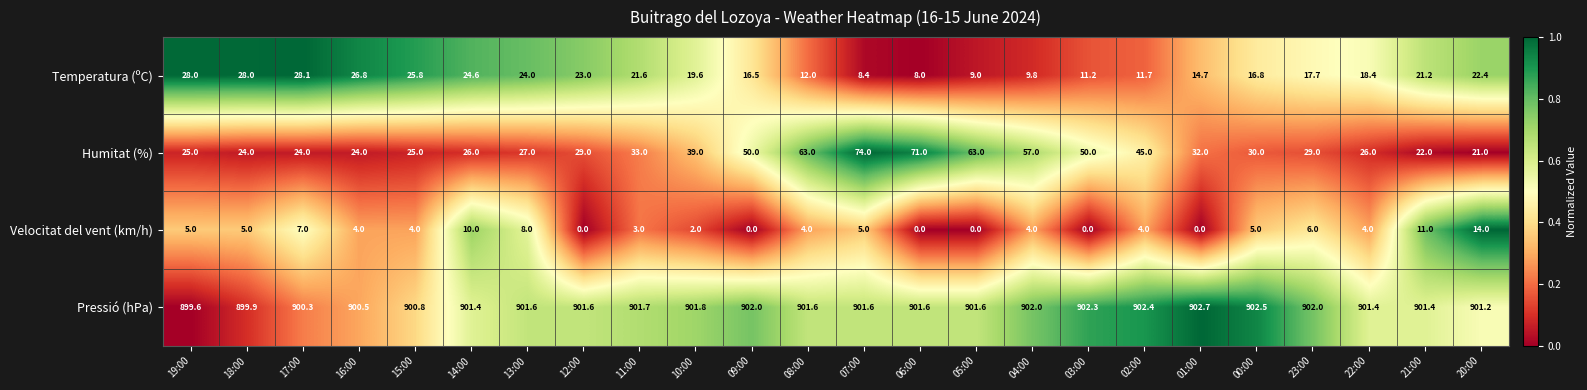

At which category does the chart reach its peak across all series?

01:00